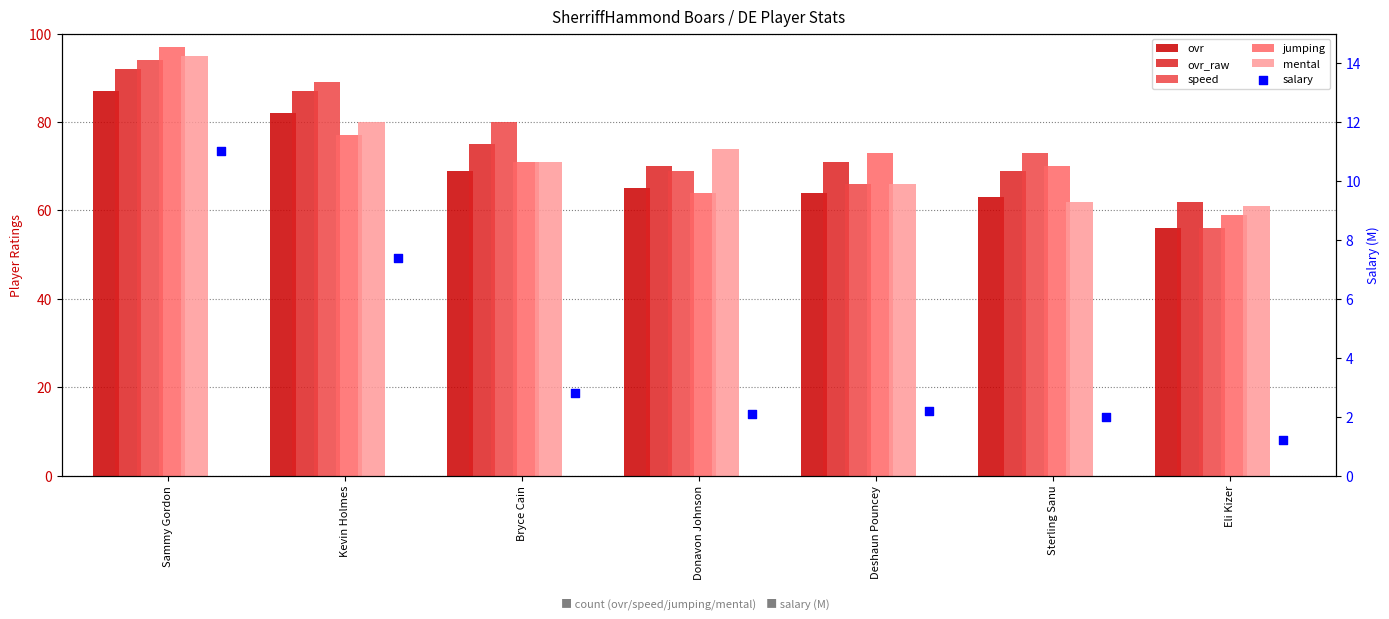

Which series reaches the maximum Y coordinate?

jumping